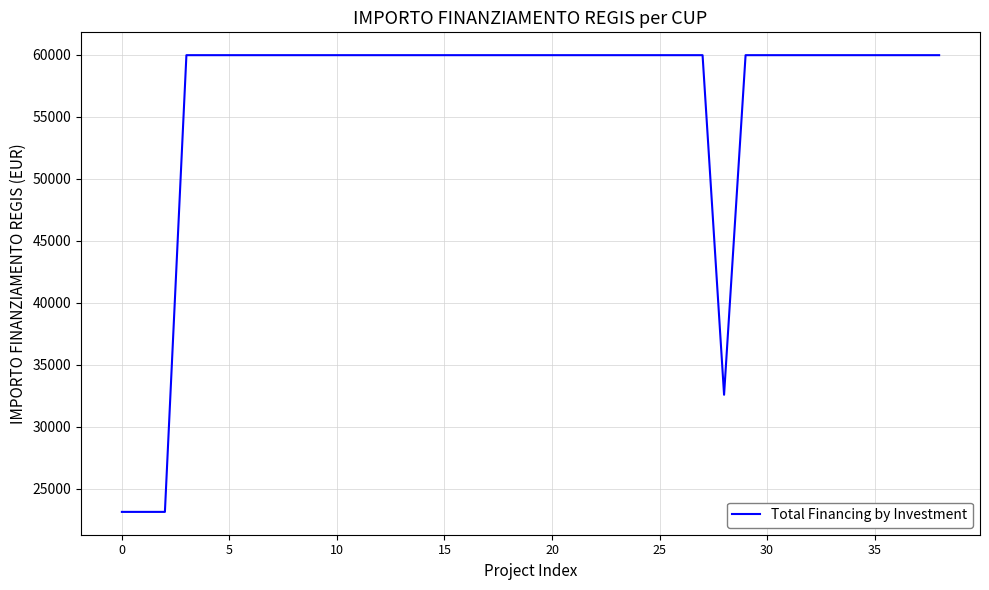

What is the greatest value displayed?

59966